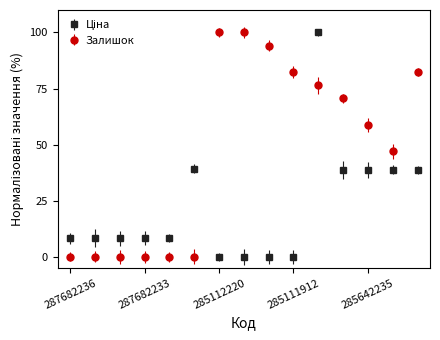

How many distinct data groups are displayed?

2